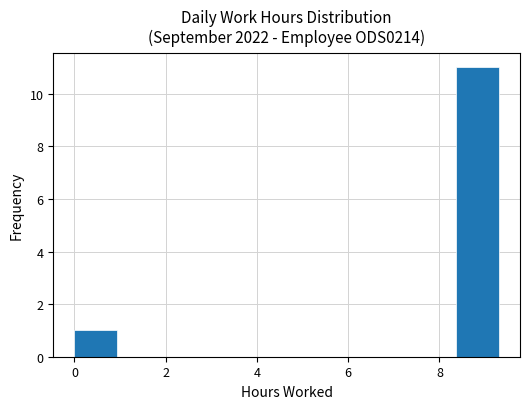

Over which range of the x-axis is the bar tallest?

8.4 to 9.4